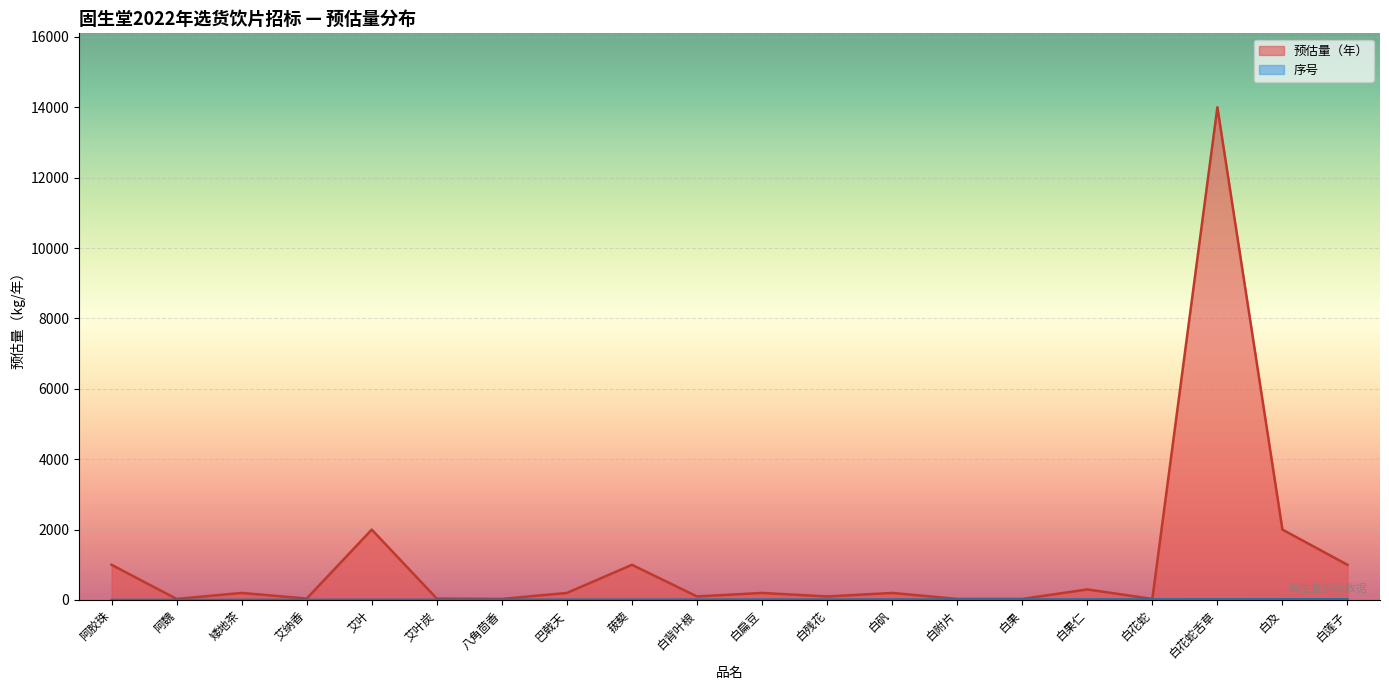

Reading left to right, extract all data points from this chart.

预估量（年）: 阿胶珠=1000	阿魏=30	矮地茶=200	艾纳香=40	艾叶=2000	艾叶炭=40	八角茴香=30	巴戟天=200	菝葜=1000	白背叶根=100	白扁豆=200	白残花=100	白矾=200	白附片=30	白果=30	白果仁=300	白花蛇=30	白花蛇舌草=14000	白及=2000	白莲子=1000
序号: 阿胶珠=1	阿魏=2	矮地茶=3	艾纳香=4	艾叶=5	艾叶炭=6	八角茴香=7	巴戟天=8	菝葜=9	白背叶根=10	白扁豆=11	白残花=12	白矾=13	白附片=14	白果=15	白果仁=16	白花蛇=17	白花蛇舌草=18	白及=19	白莲子=20